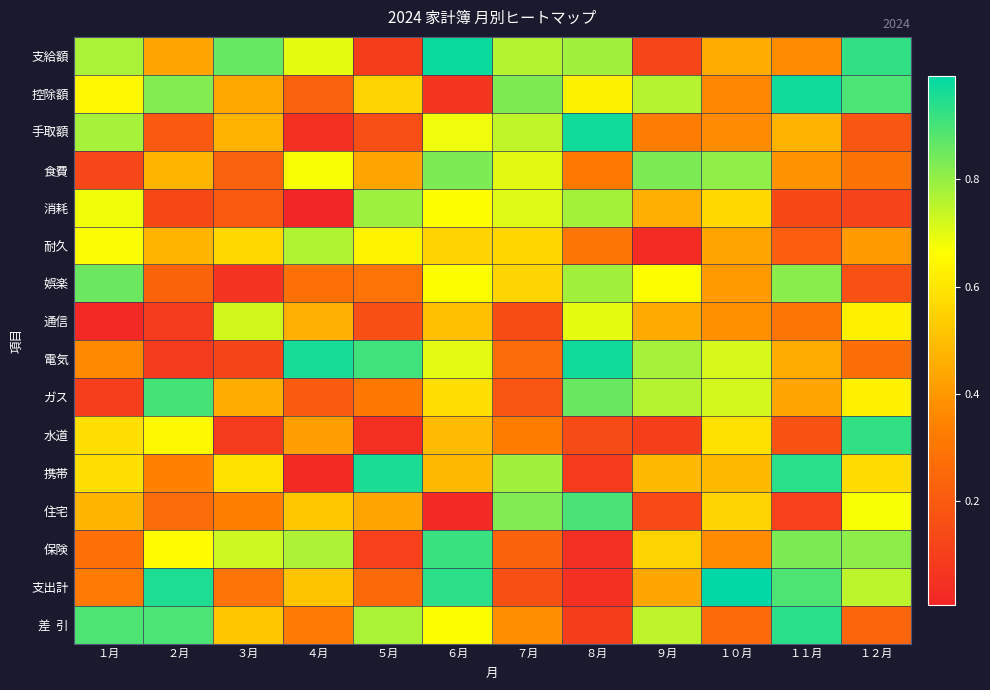

Which category has the lowest value across all series?

４月